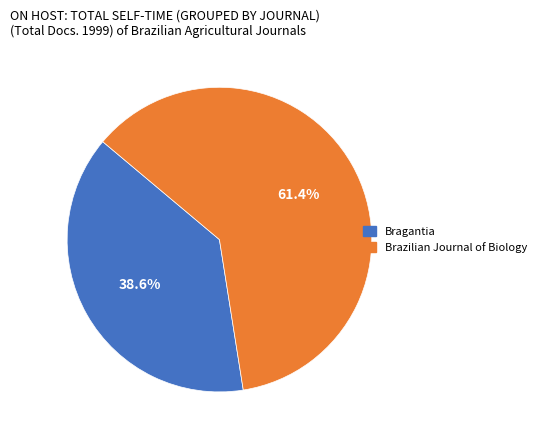

Combined, what portion of the pie is Bragantia and Brazilian Journal of Biology?

100.0%